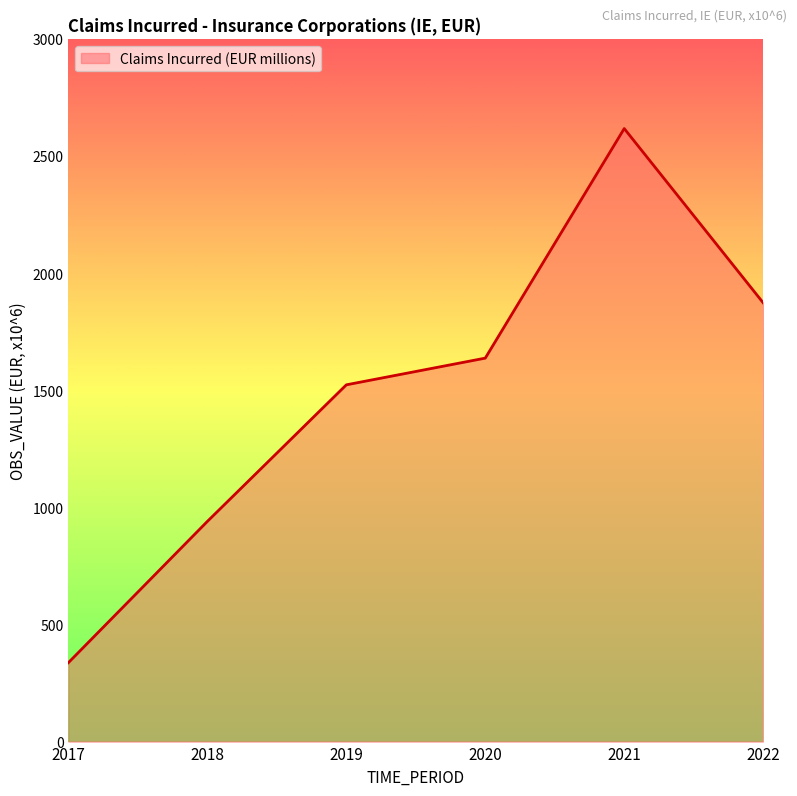

Which category has the lowest value across all series?

2017